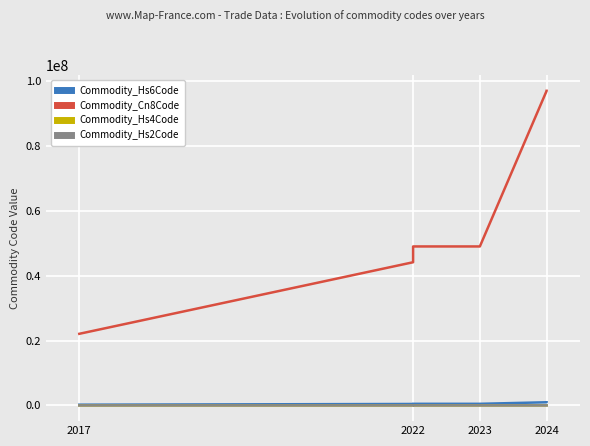

How many lines are shown in the chart?

4